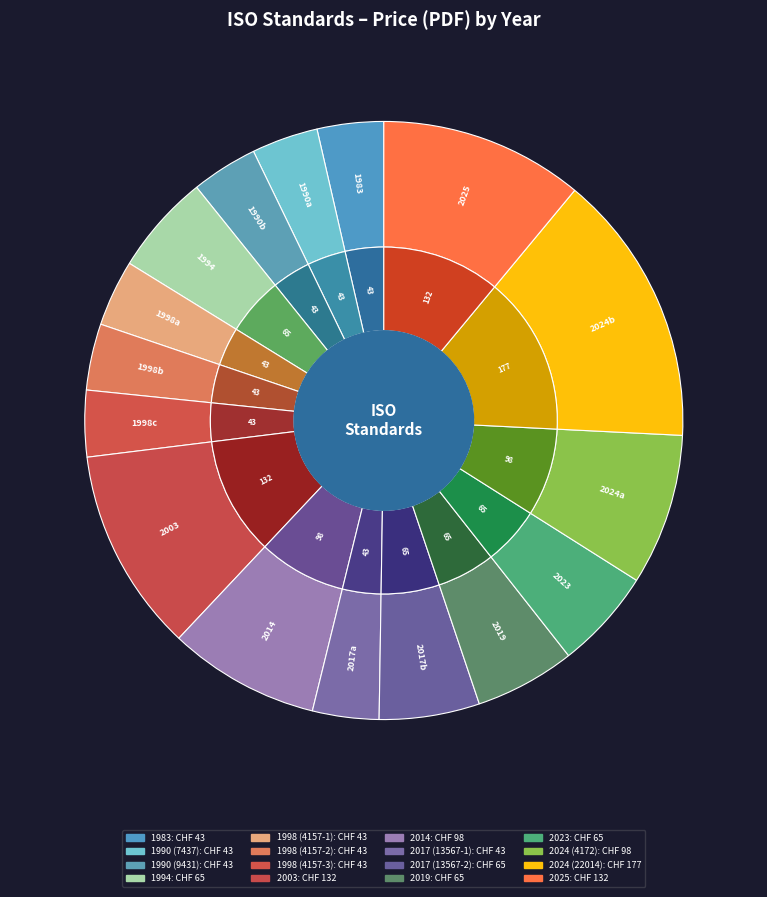

Which slice is the smallest?

1983